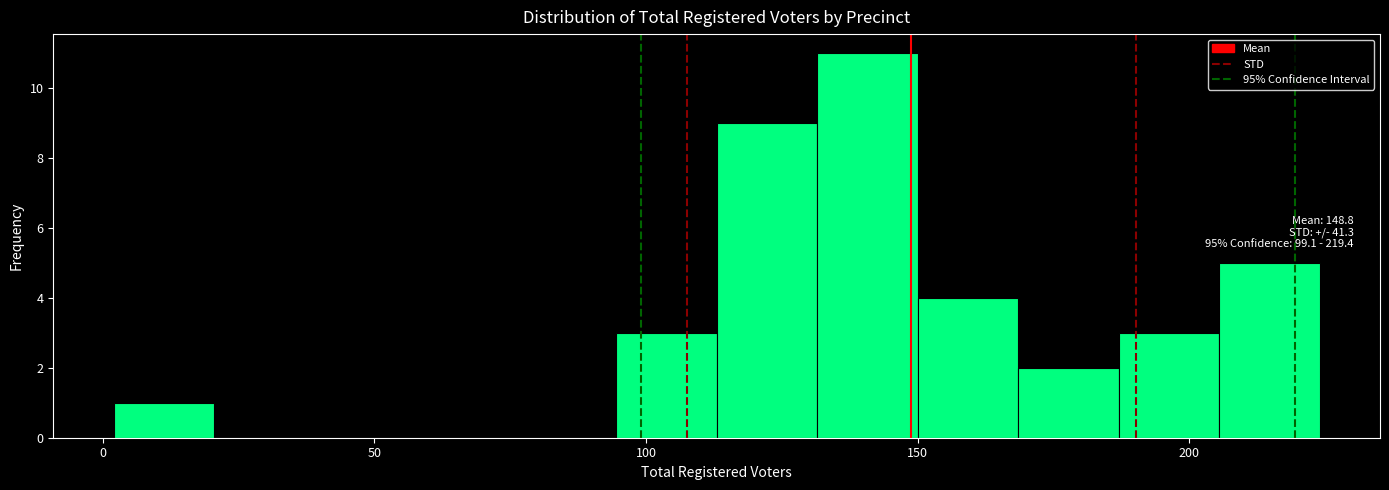

Around what value on the x-axis is the tallest bar? Give the approximate position of its centre, as read against the axis.

140